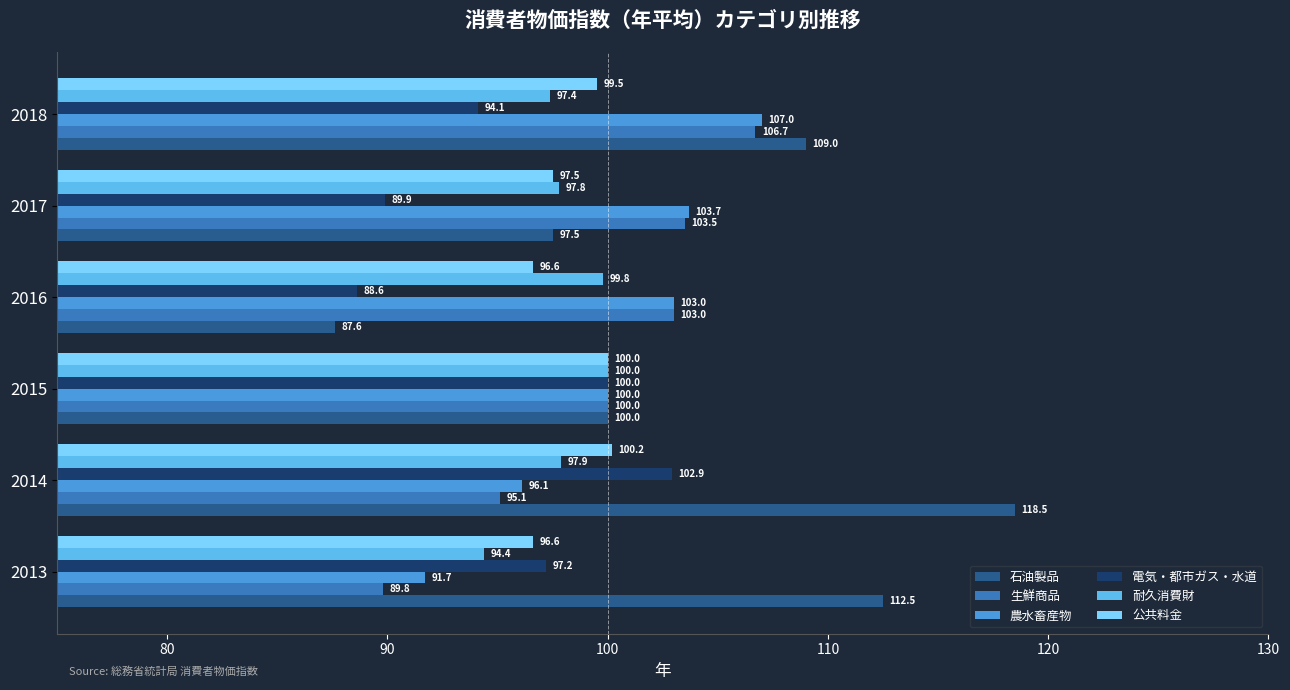

What is the total value across all series at 2013?

582.2